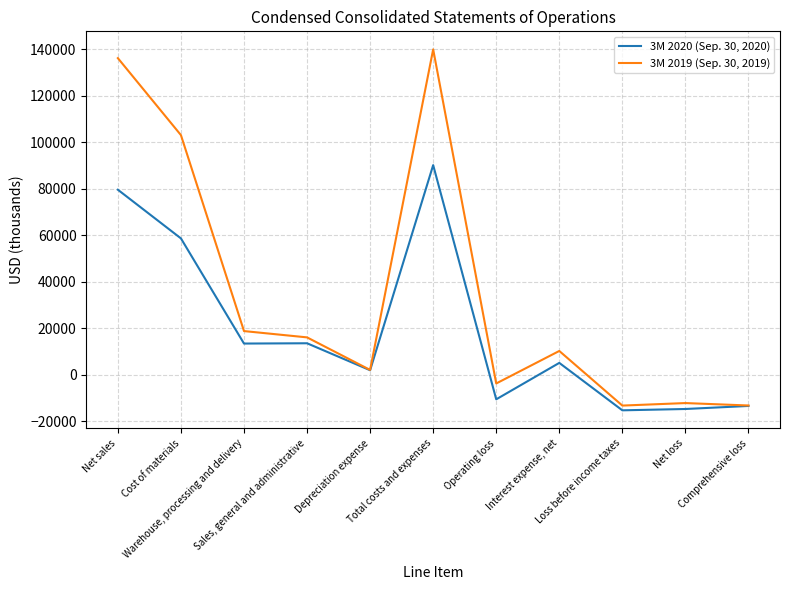

At how many categories does at least one series exceed 91648?

3